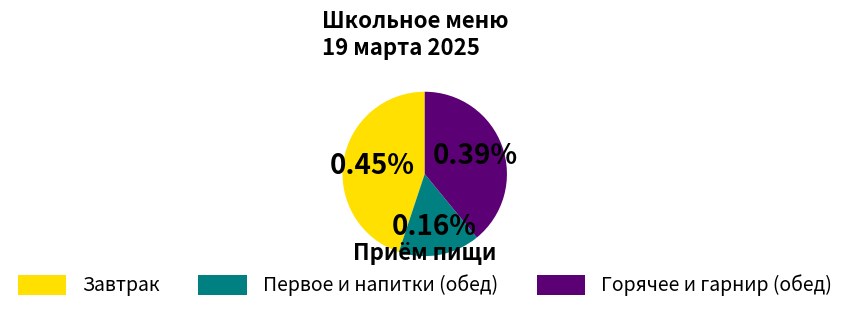

Is Бутерброд с джемом the majority of the pie?

No